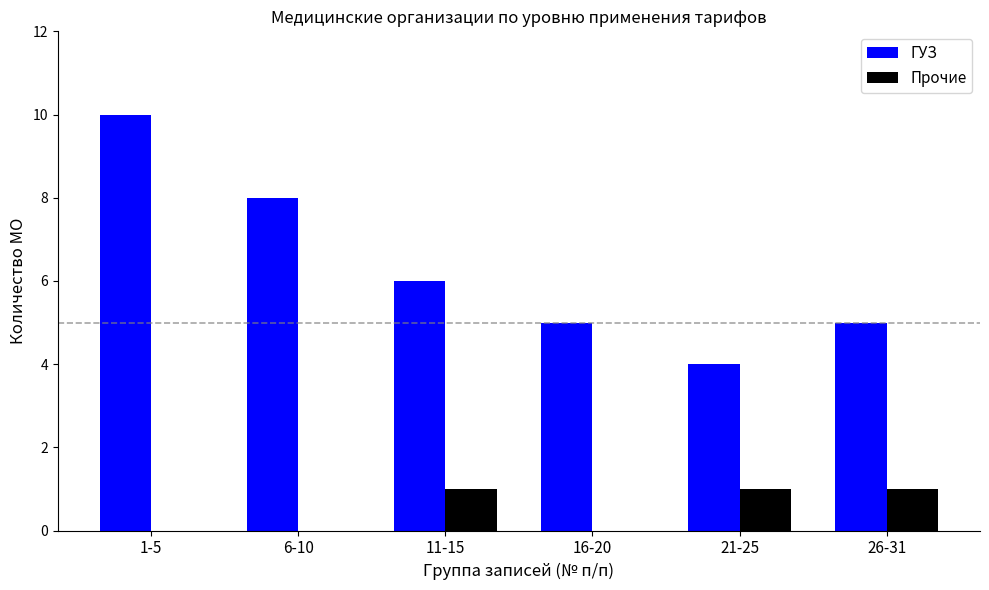

What is the average value of the ГУЗ series?

6